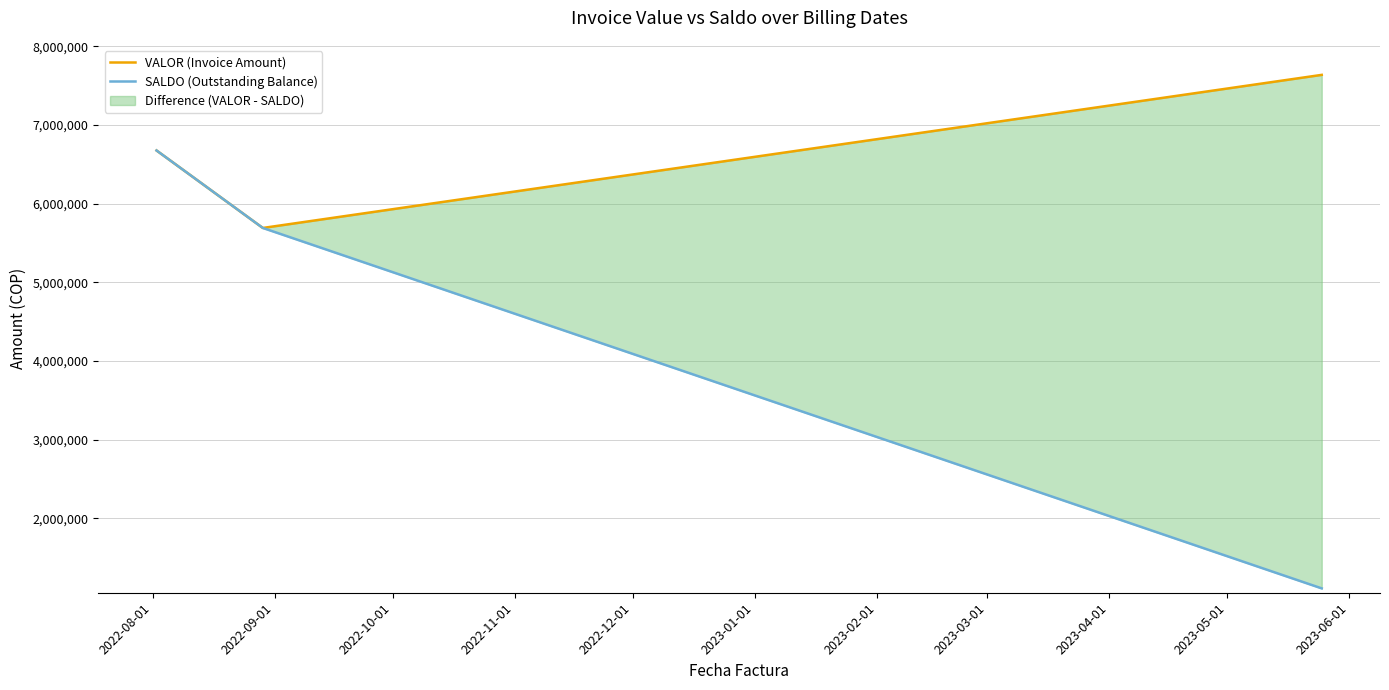

Rank the series by their maximum value, from lowest to highest.

SALDO (Outstanding Balance), VALOR (Invoice Amount)